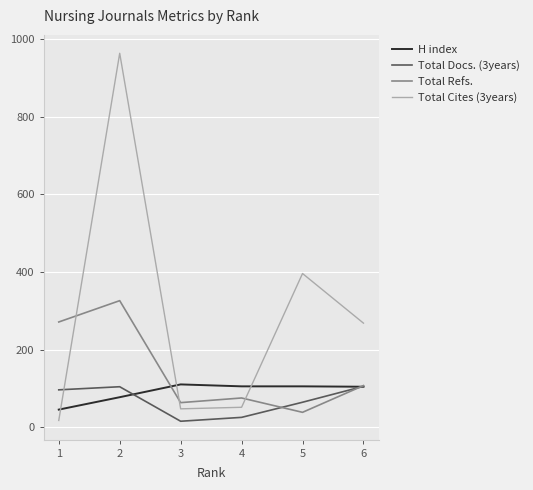

What is the minimum value shown in the chart?

15